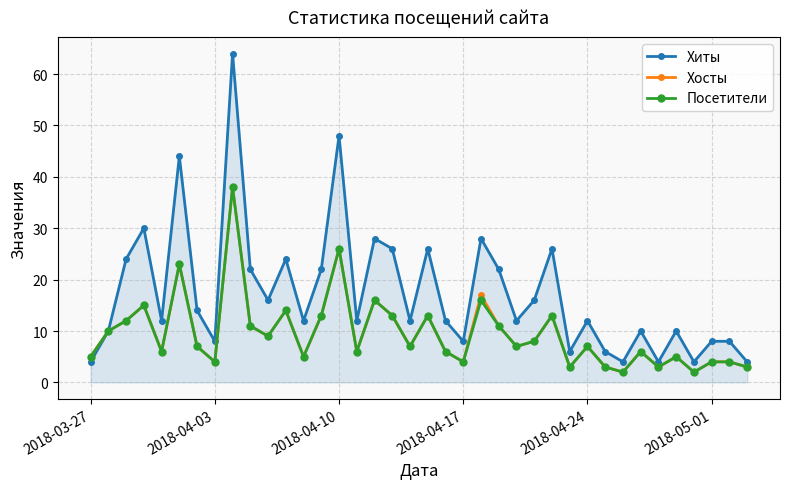

What is the greatest value displayed?

64